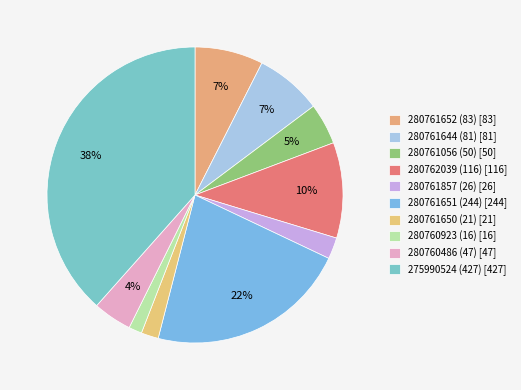

Count the number of slices in the pie.

10